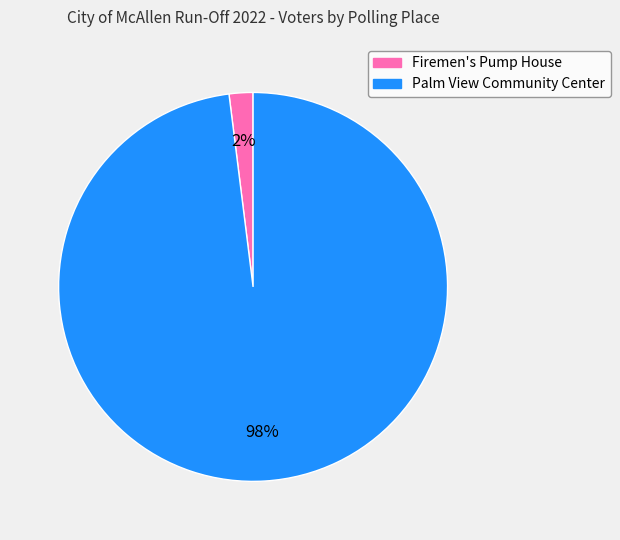

The Palm View Community Center slice represents 98% of the pie. True or false?

True